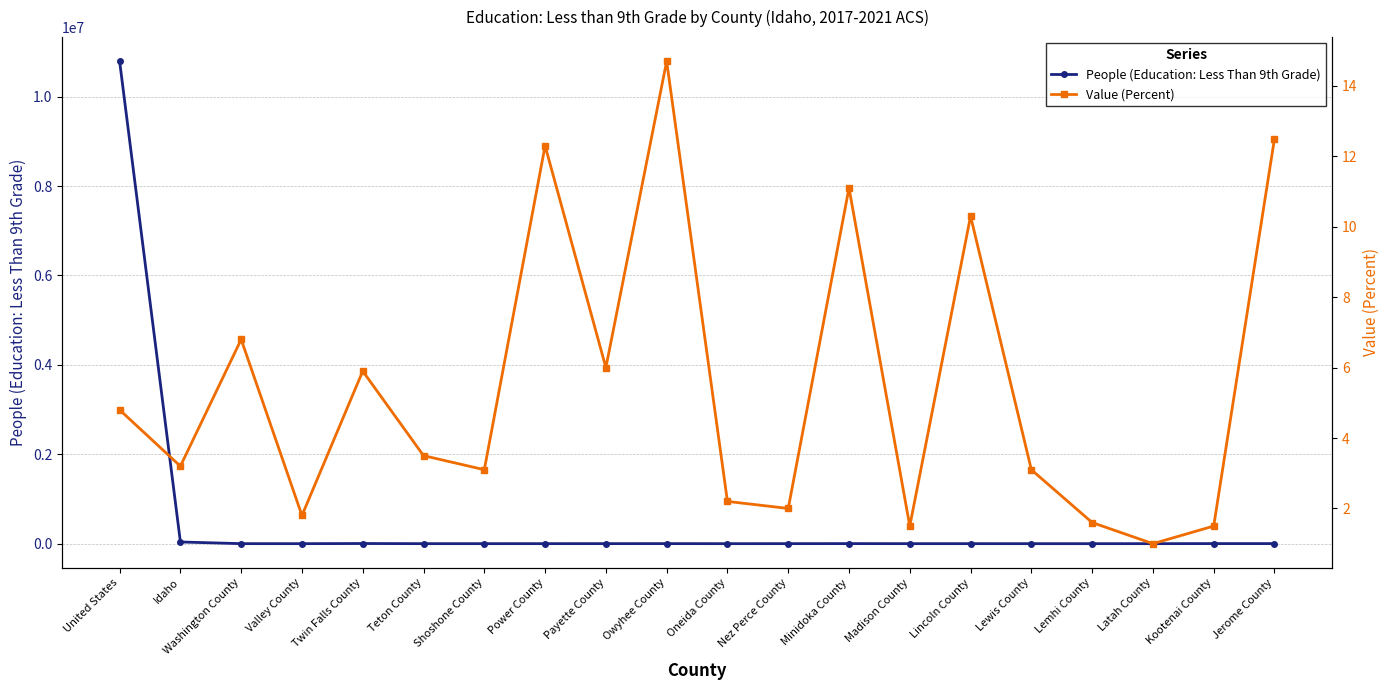

Reading right to left, transcribe all the data shown in this chart.

People (Education: Less Than 9th Grade): 1840.0	1810.0	219.0	98.0	80.0	344.0	322.0	1476.0	575.0	65.0	1152.0	986.0	604.0	300.0	279.0	3340.0	161.0	502.0	37930.0	10793507.0
Value (Percent): 12.5	1.5	1.0	1.6	3.1	10.3	1.5	11.1	2.0	2.2	14.7	6.0	12.3	3.1	3.5	5.9	1.8	6.8	3.2	4.8